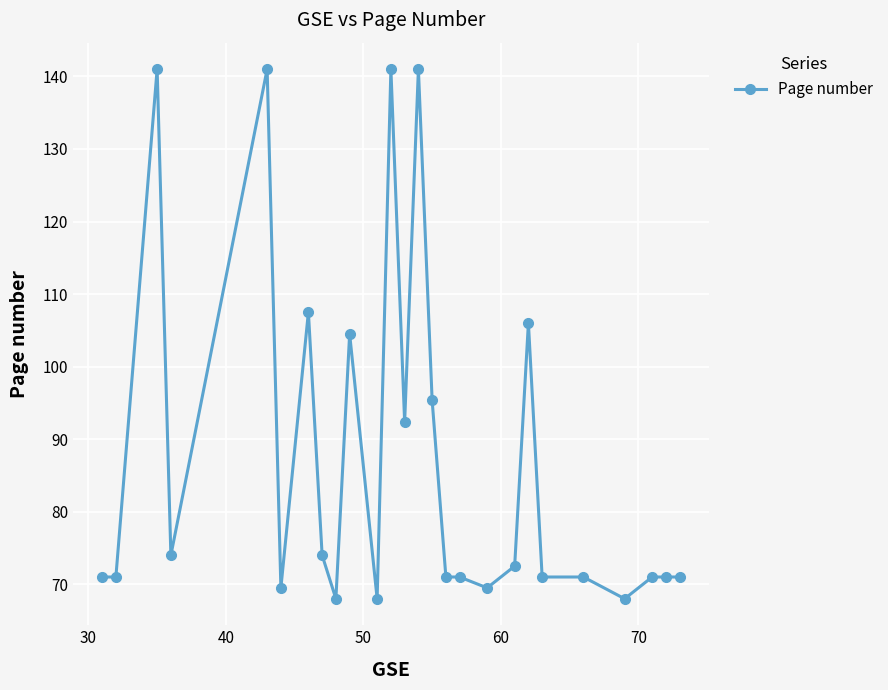

What is the value of the 8th point from the left?

74.0